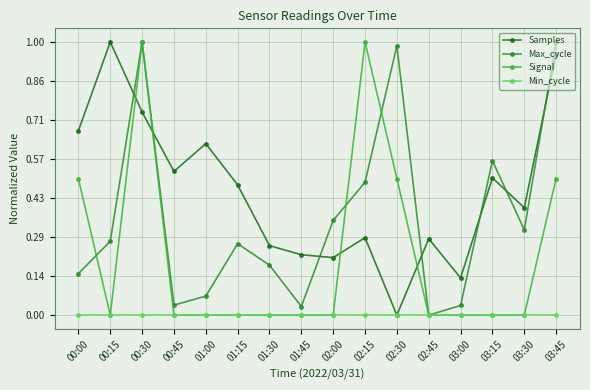

Does the chart have visible grid lines?

Yes